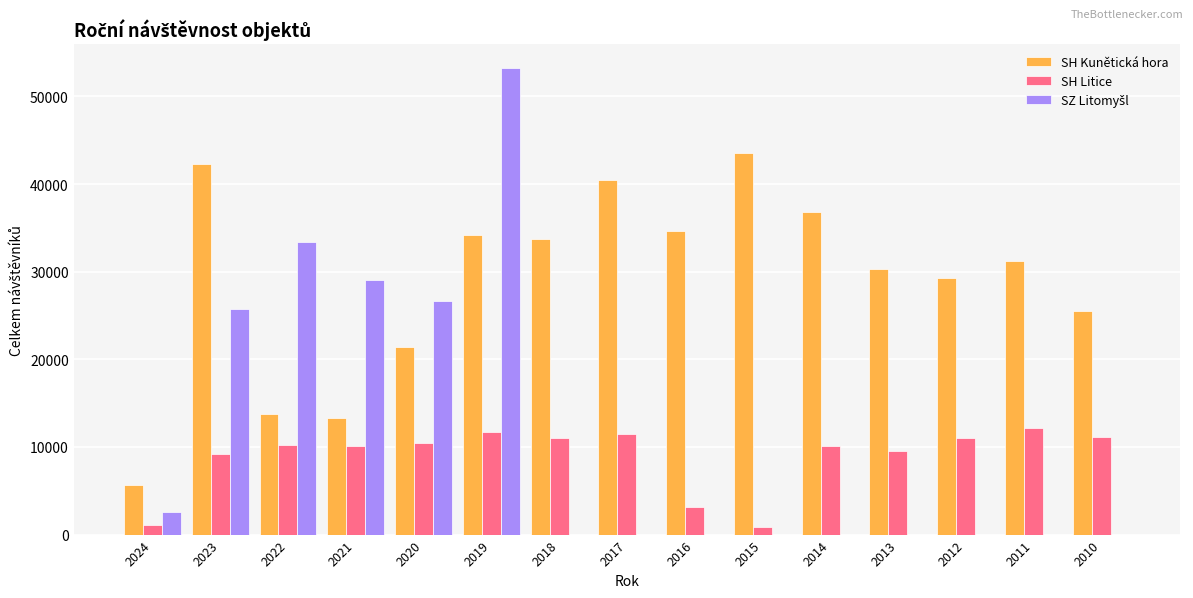

What is the total value across all series at 2023?

77248